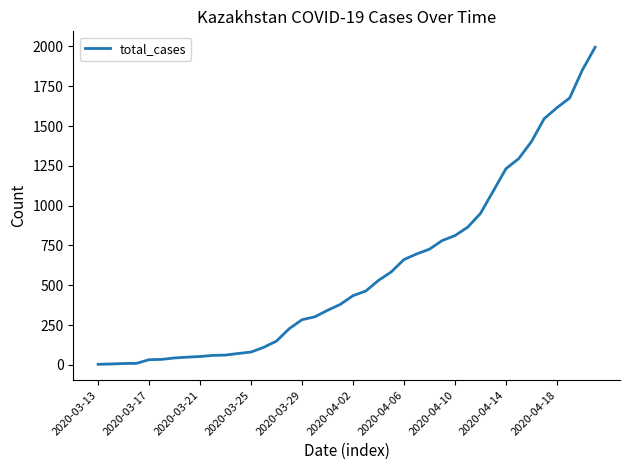

What is the difference between the maximum and minimum values?

1991